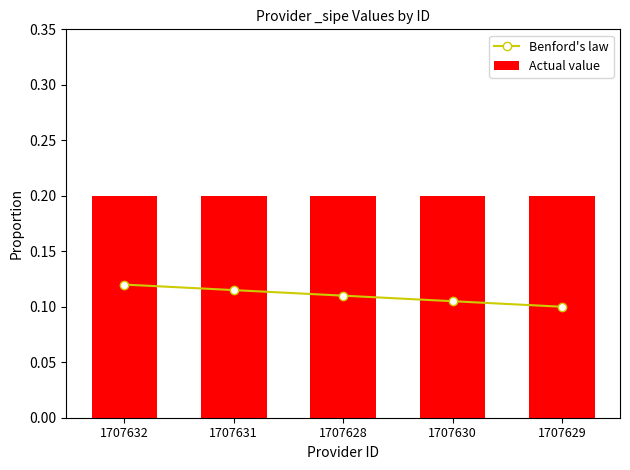

What is the spread (max minus min) of values at 1707628?

0.1